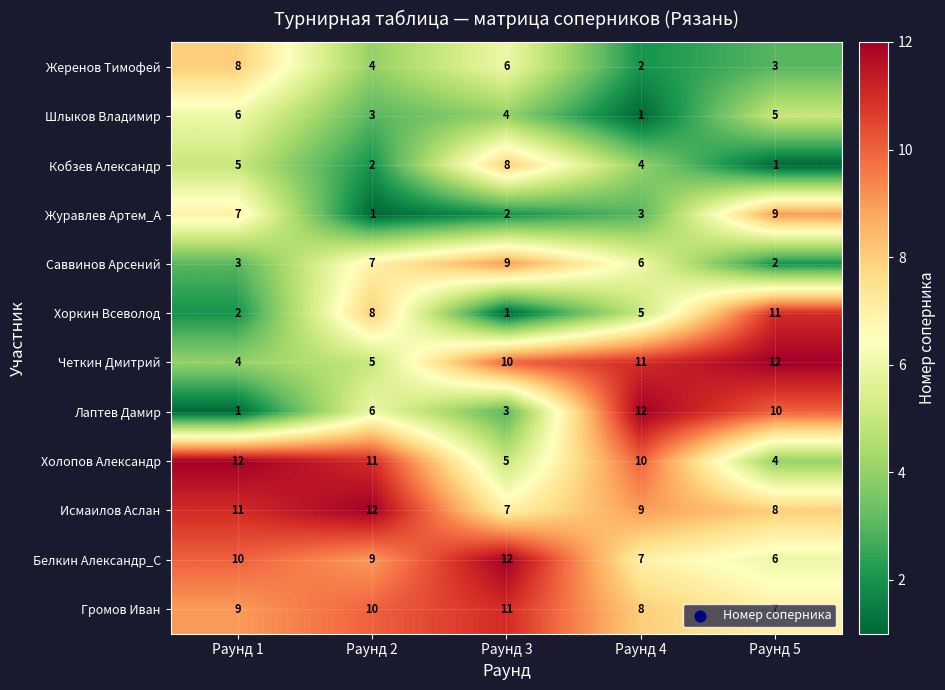

At which label is Громов Иван closest to 9?

Раунд 1